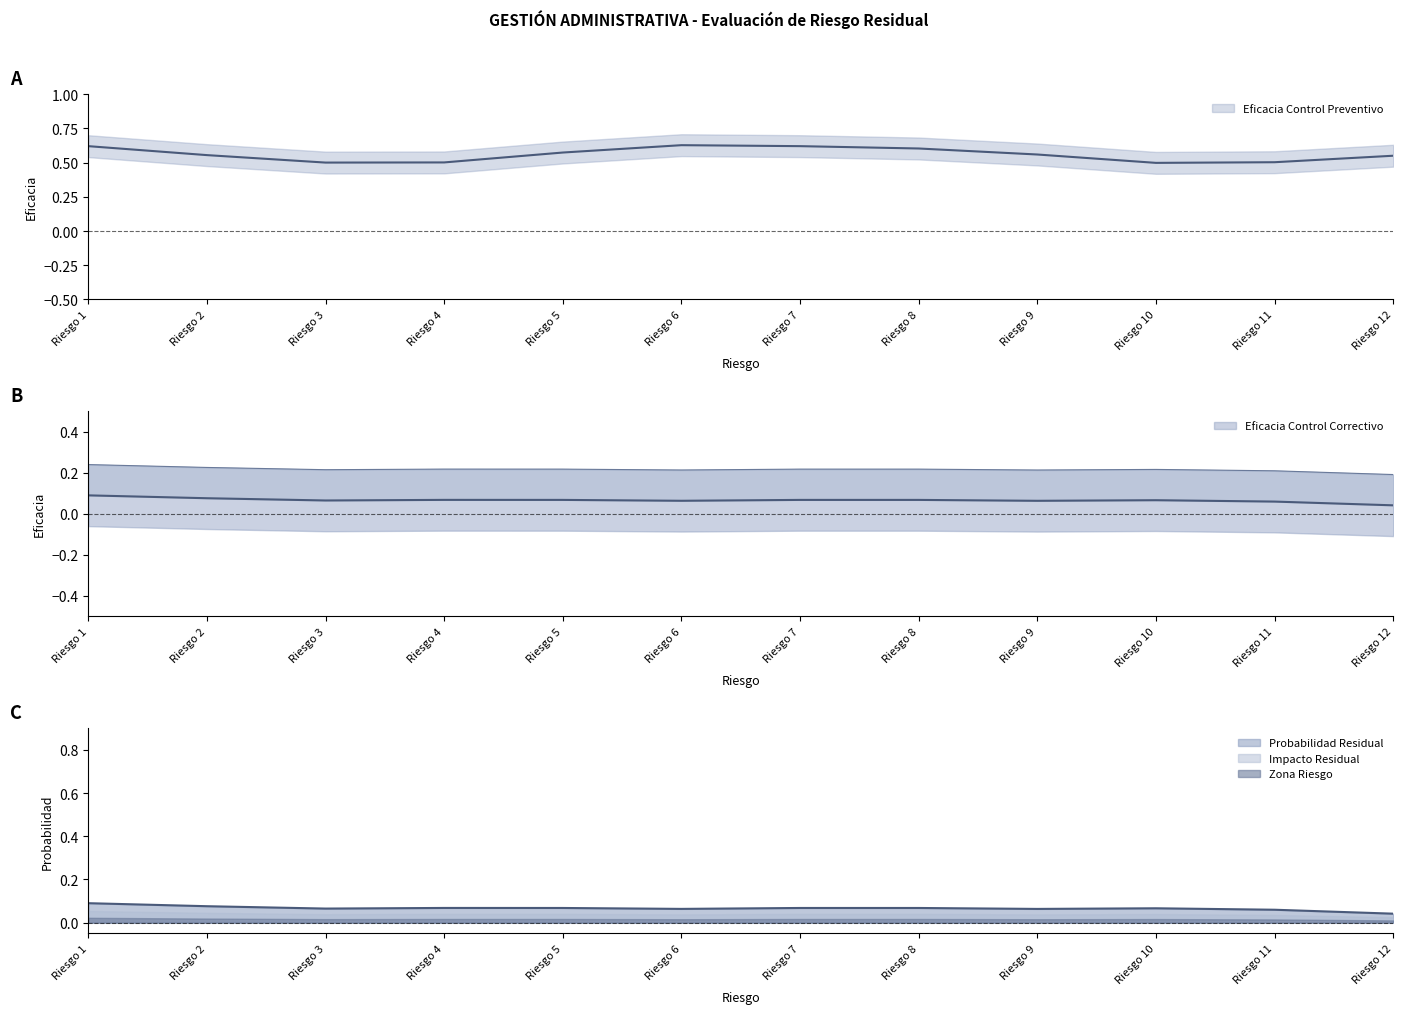

Where is Probabilidad Residual nearest to the value 0?

Riesgo 3